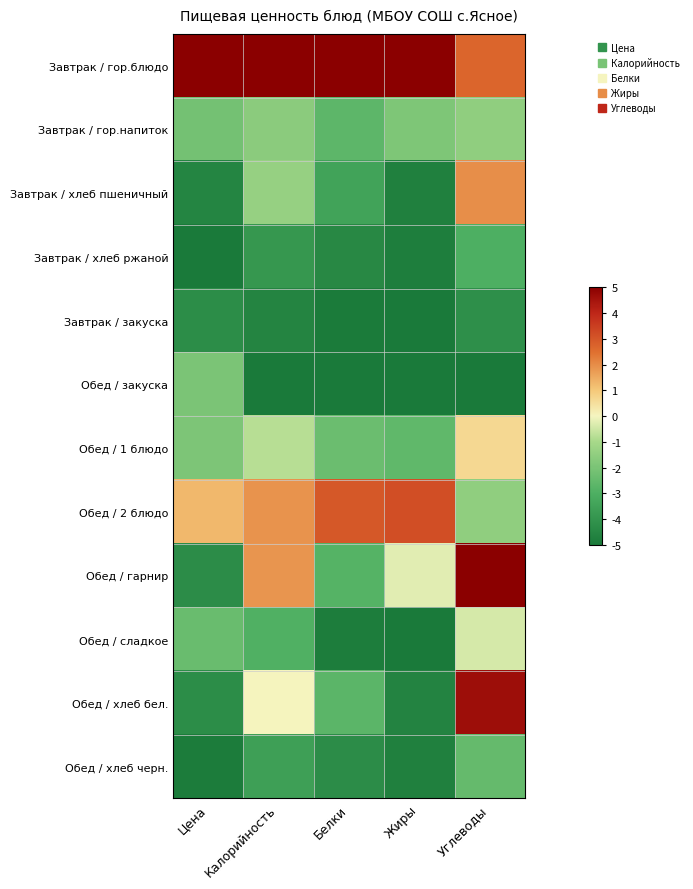

Which has a higher value, Углеводы or Белки?

Белки